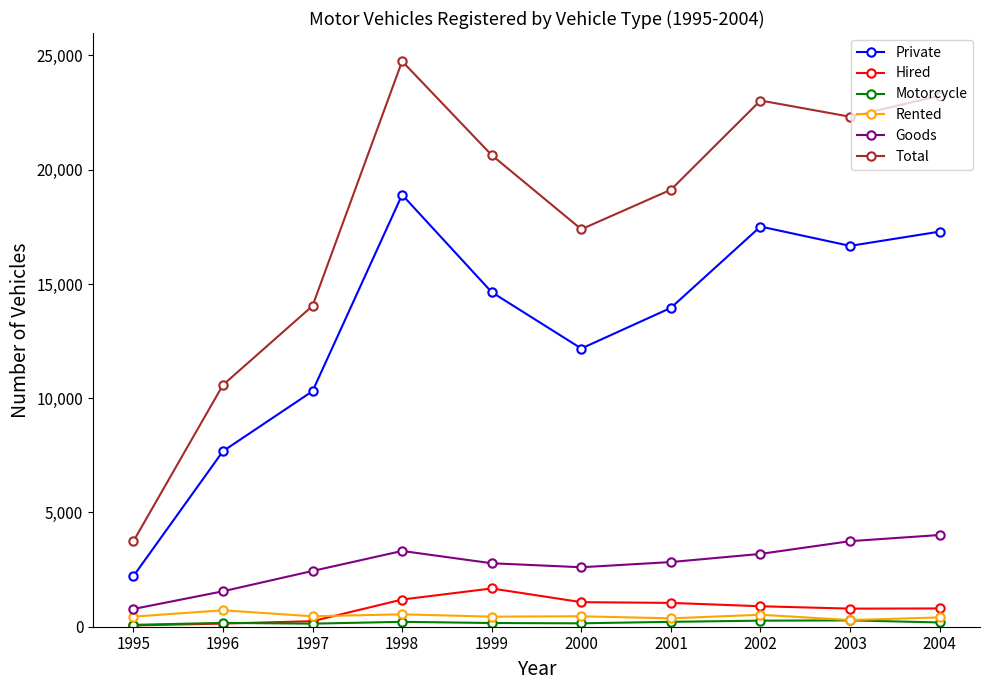

What is the maximum value shown in the chart?

24749